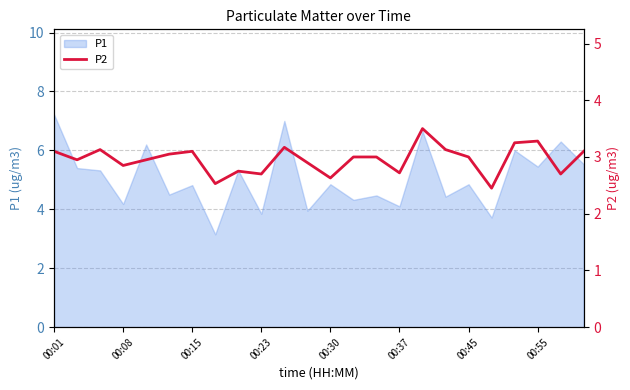

At which label does P1 reach its peak?

00:01